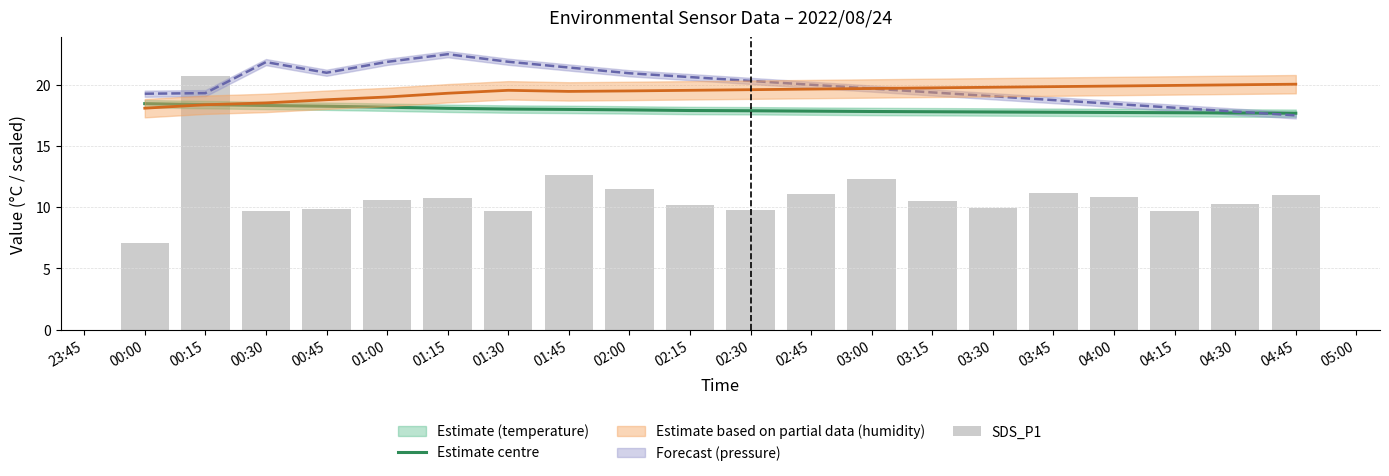

What is the sum of all values?

359.2